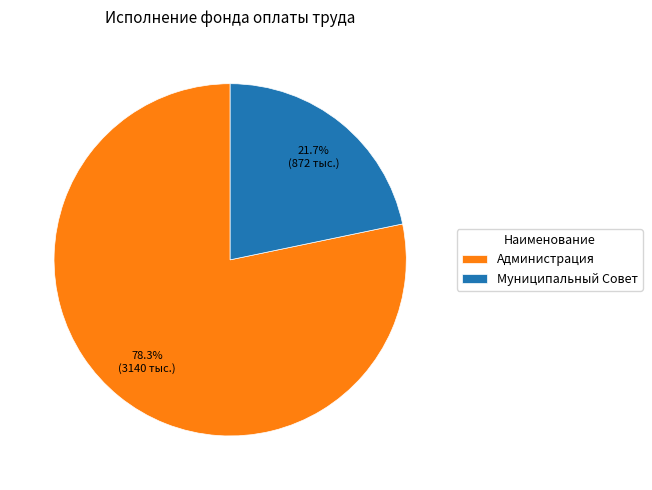

To the nearest percent, what is the difference between the Администрация and Муниципальный Совет slice percentages?

57%